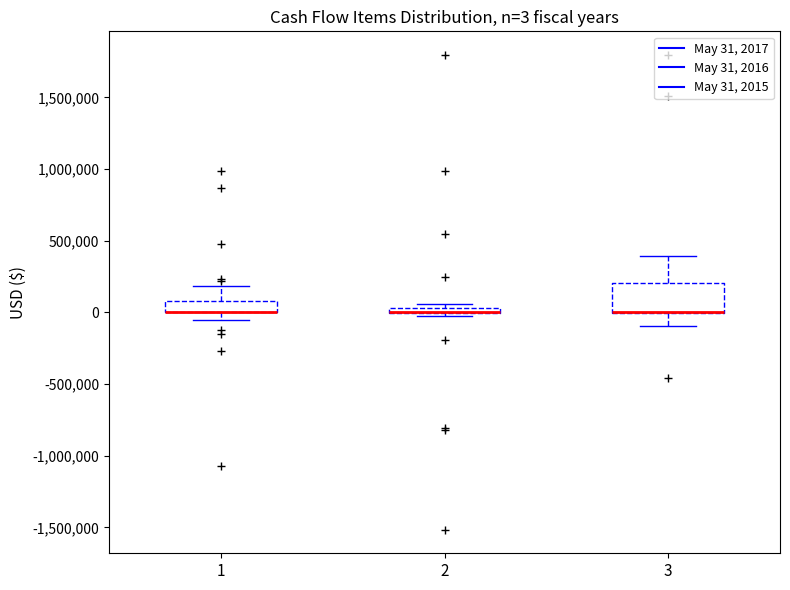

Which box is the tallest, from its lower edge to its upper edge?

3